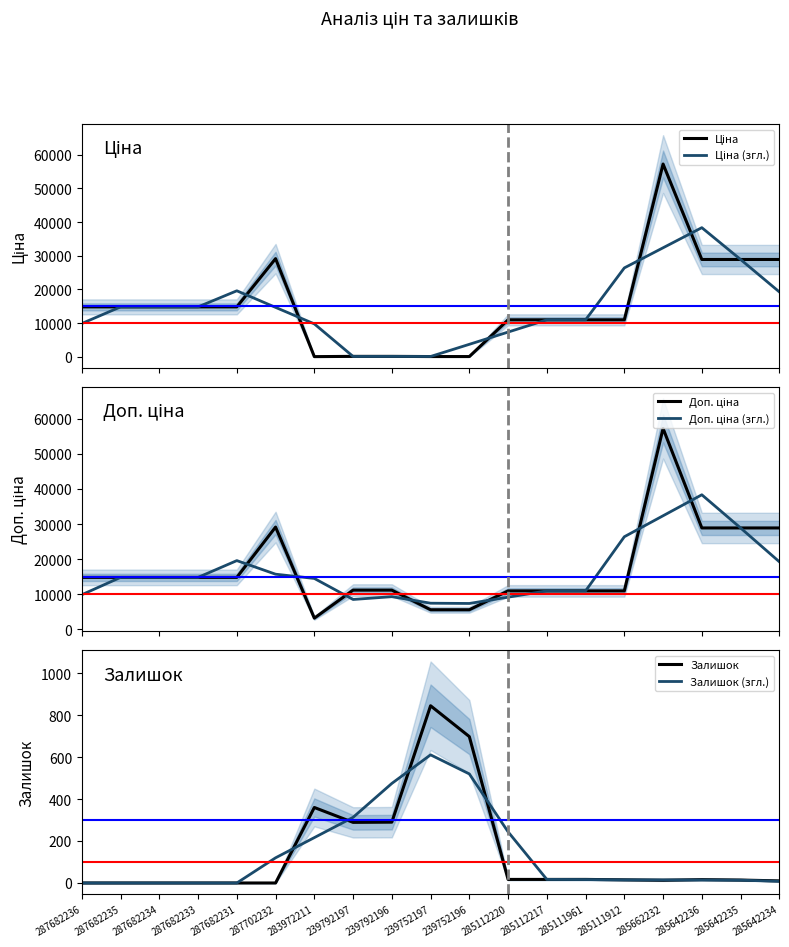

What is the label of the 1st point from the left?

287682236